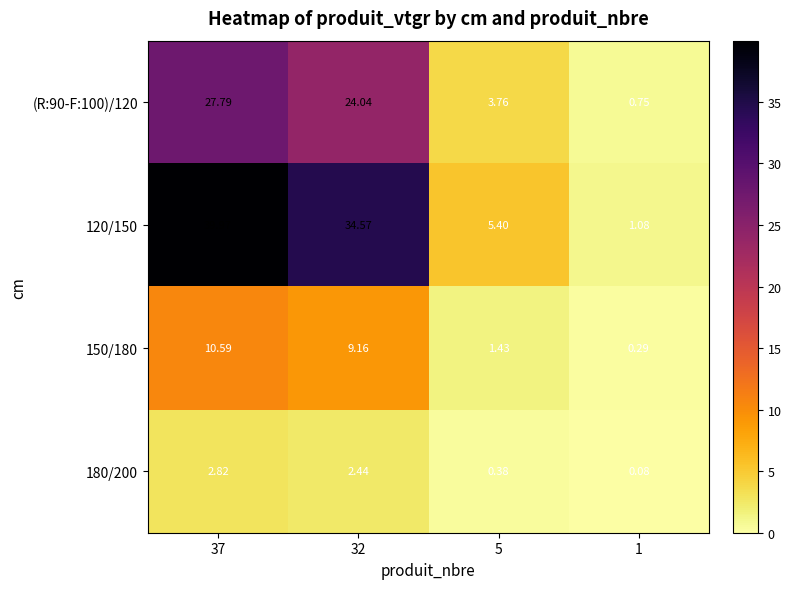

Is the value of (R:90-F:100)/120 at 1 greater than the value of 150/180 at 32?

No